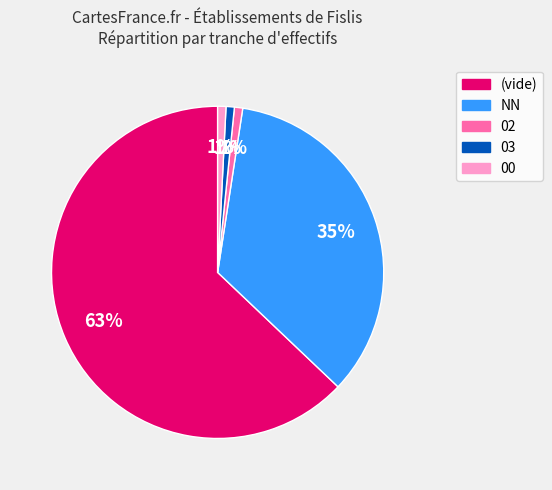

Is there any slice that represents more than half of the pie?

Yes